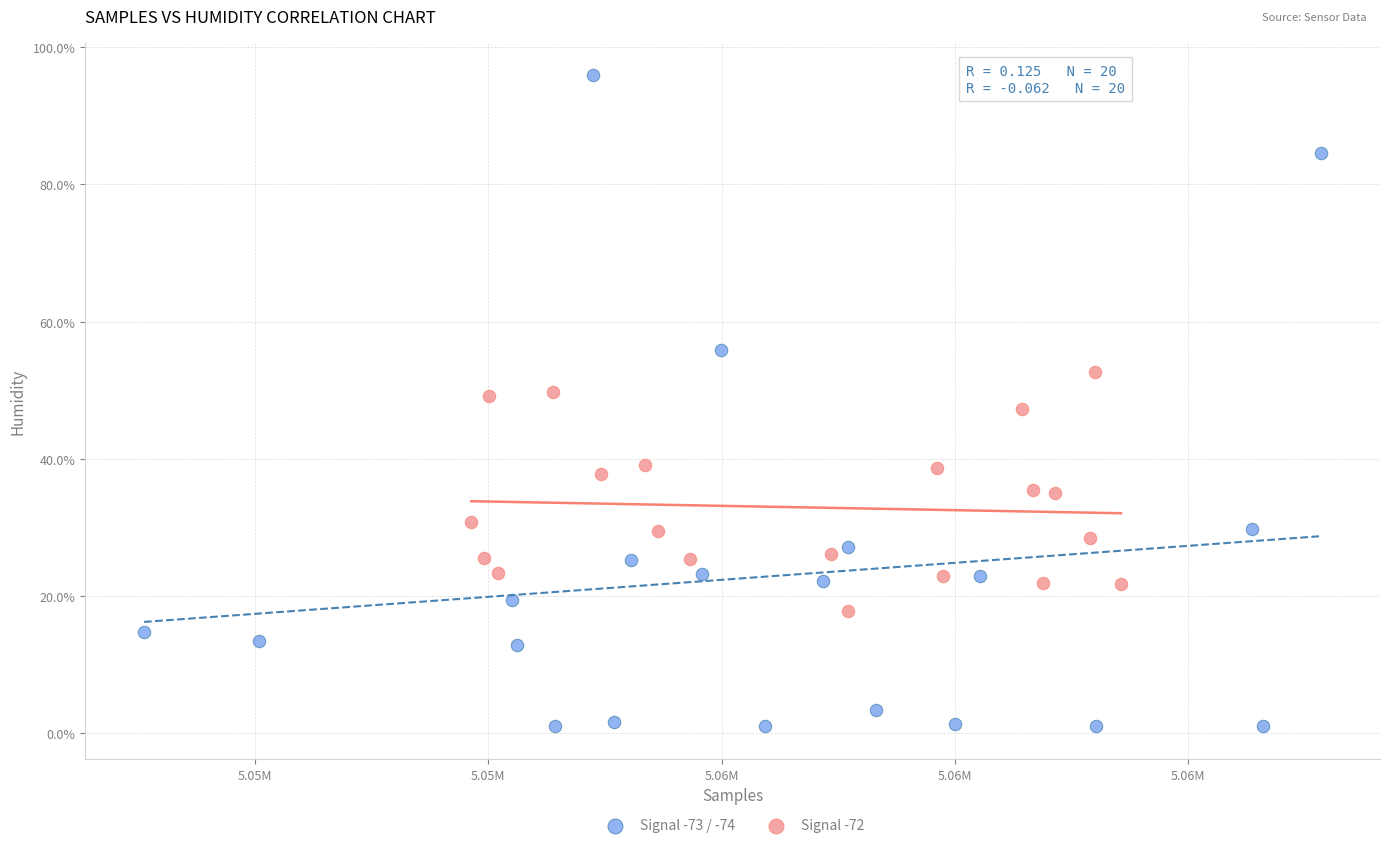

Which series has the widest spread of Y values?

Signal -73 / -74